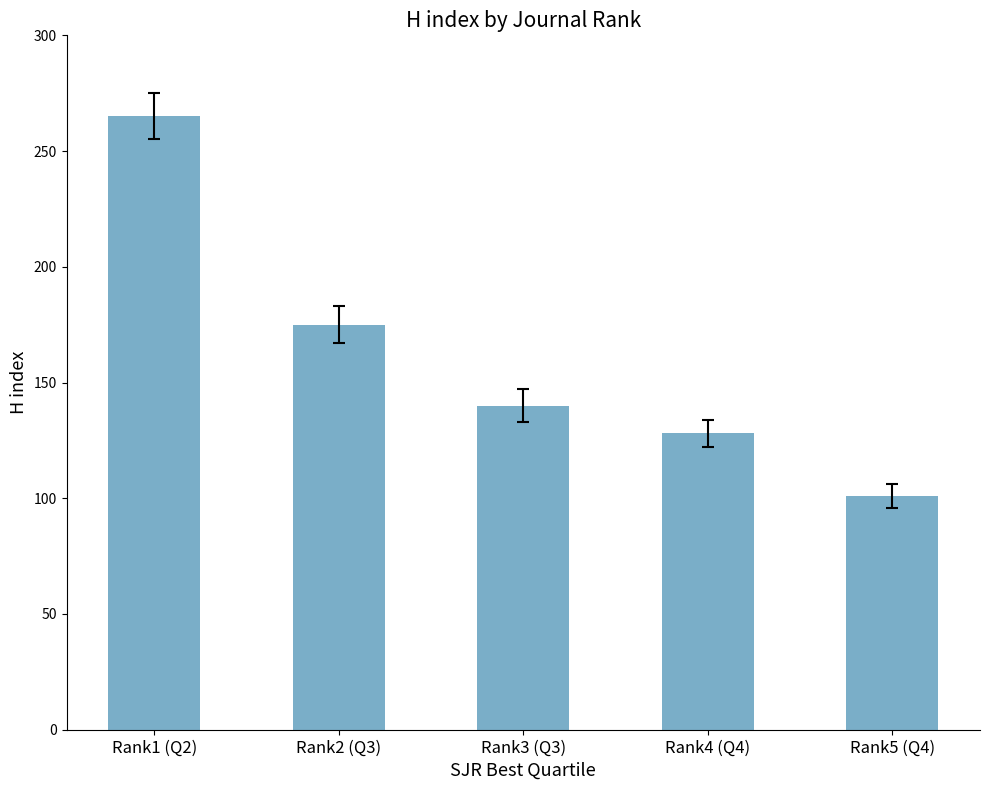

Approximately how many times larger is the value at Rank2 (Q3) compared to Rank3 (Q3)?

1.2